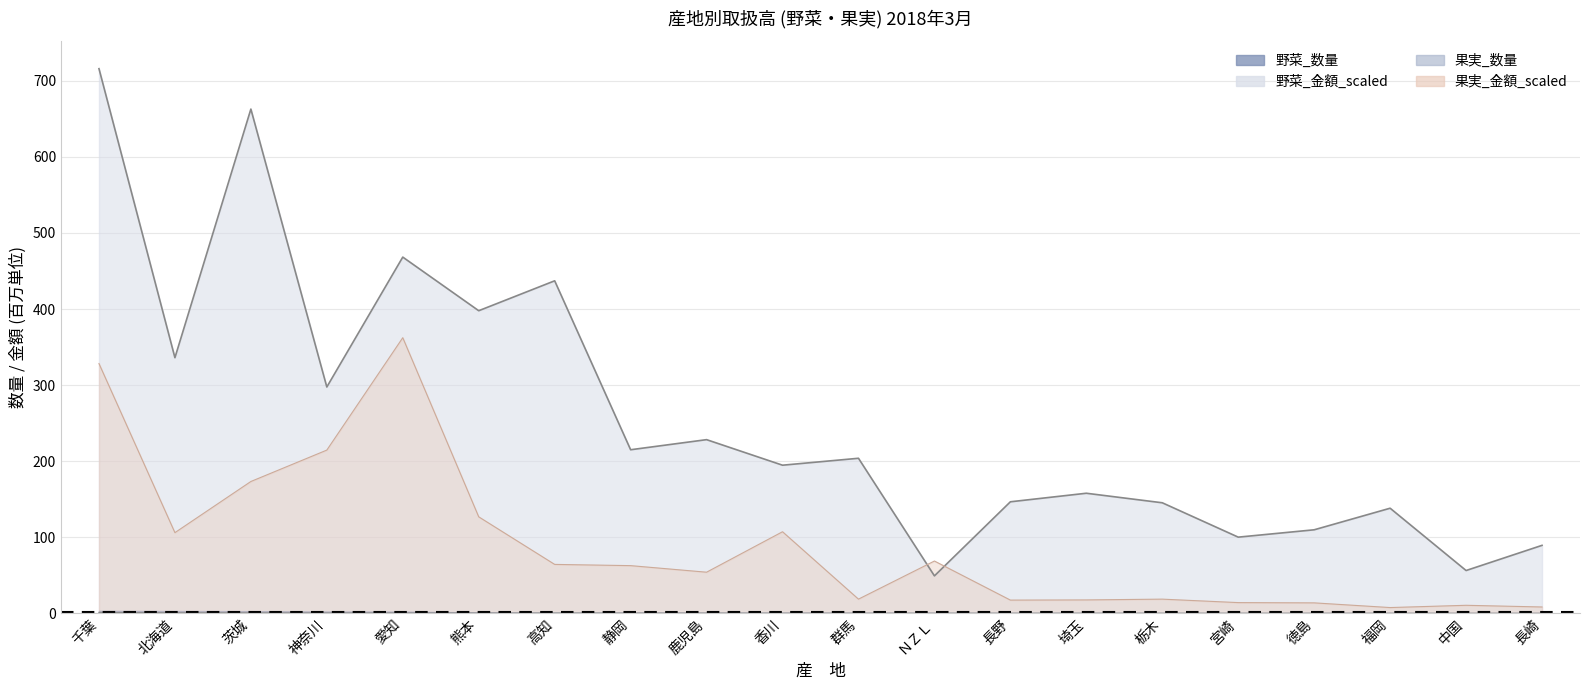

Reading left to right, transcribe all the data shown in this chart.

野菜_金額_scaled: 千葉=716.0	北海道=336.0	茨城=662.9	神奈川=297.5	愛知=468.3	熊本=397.8	高知=437.1	静岡=215.0	鹿児島=228.2	香川=194.7	群馬=203.8	ＮＺＬ=49.1	長野=146.5	埼玉=157.8	栃木=145.2	宮崎=100.1	徳島=109.7	福岡=138.1	中国=56.2	長崎=89.3
果実_数量: 千葉=1.0	北海道=0.6	茨城=0.5	神奈川=0.3	愛知=0.3	熊本=0.3	高知=0.2	静岡=0.2	鹿児島=0.2	香川=0.1	群馬=0.1	ＮＺＬ=0.1	長野=0.1	埼玉=0.1	栃木=0.1	宮崎=0.0	徳島=0.0	福岡=0.0	中国=0.0	長崎=0.0
果実_金額_scaled: 千葉=328.3	北海道=106.0	茨城=173.2	神奈川=214.5	愛知=362.3	熊本=126.8	高知=64.2	静岡=62.6	鹿児島=54.0	香川=107.2	群馬=18.6	ＮＺＬ=68.7	長野=17.3	埼玉=17.5	栃木=18.5	宮崎=14.0	徳島=13.7	福岡=7.5	中国=10.5	長崎=8.2